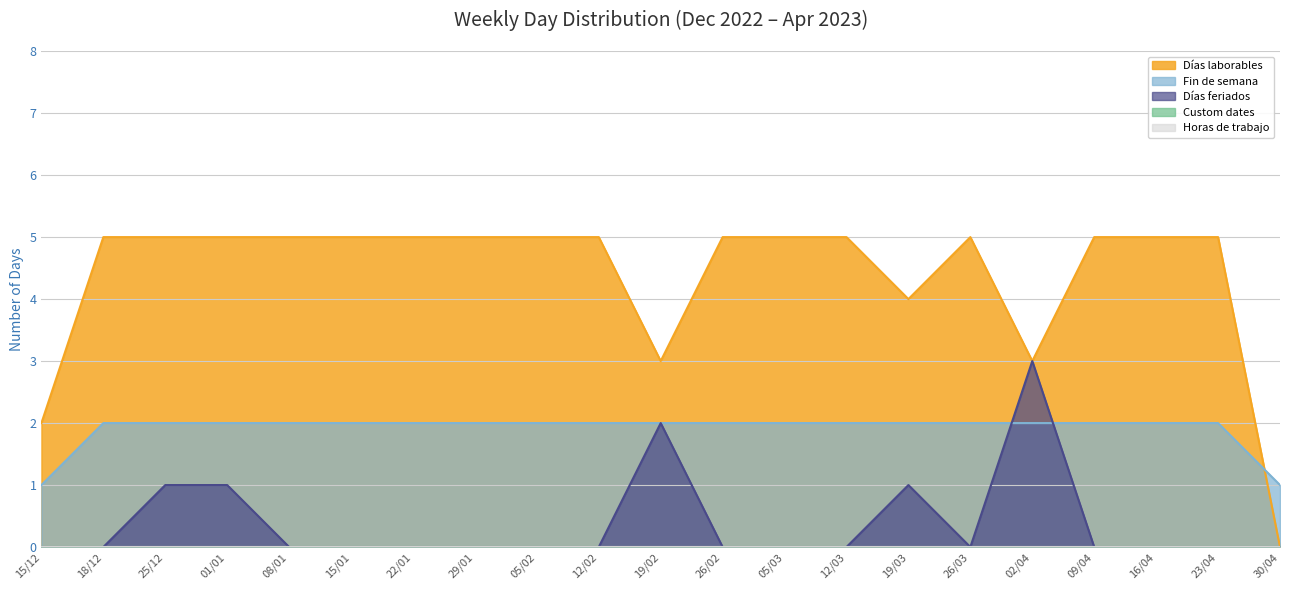

Which category has the highest value in the Días laborables series?

18/12